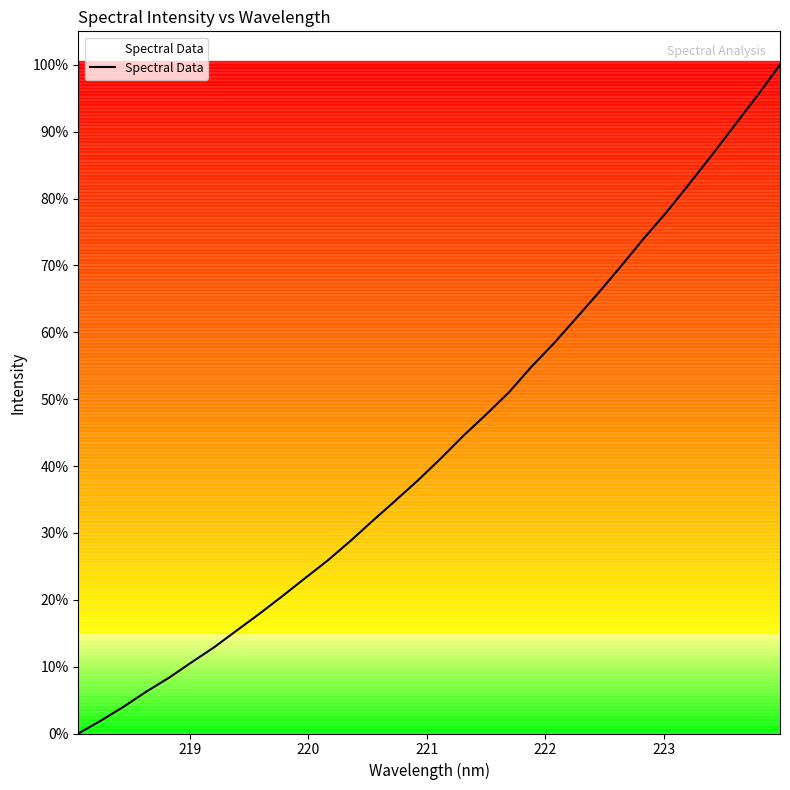

What is the greatest value displayed?

100.0